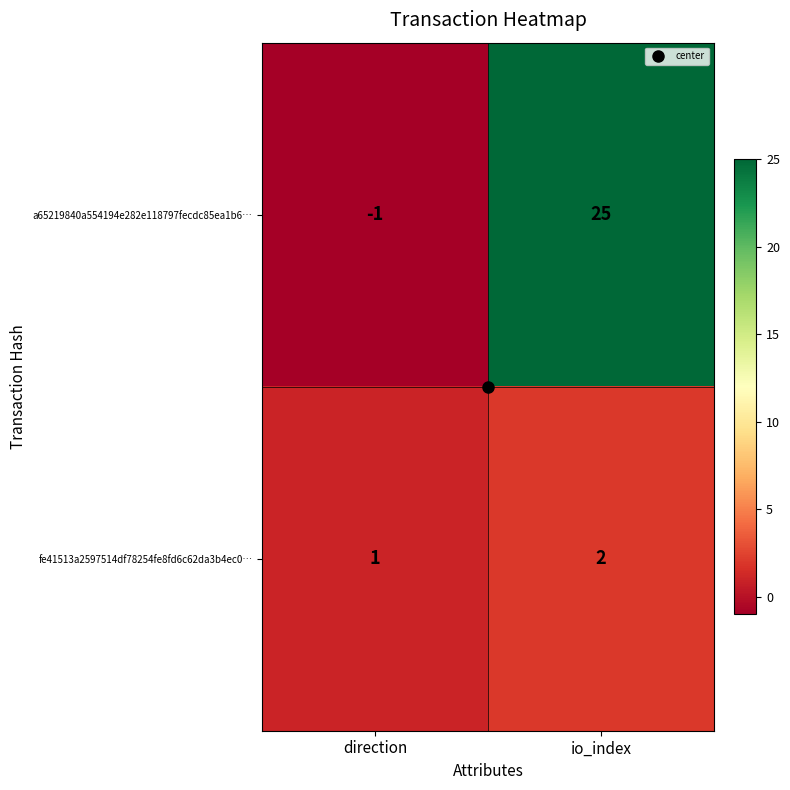

What is the sum of all fe41513a2597514df78254fe8fd6c62da3b4ec0… values?

3